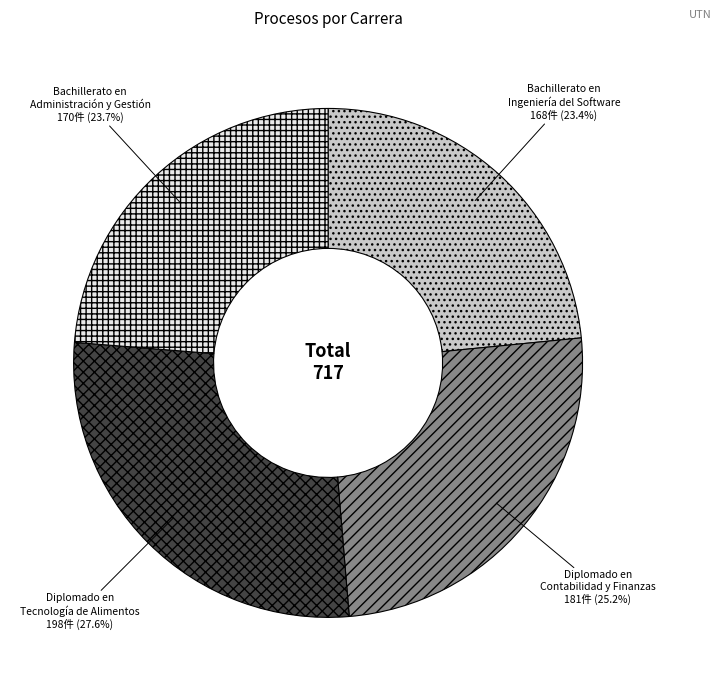

What portion of the pie excludes Diplomado en Tecnología de Alimentos?

72.4%